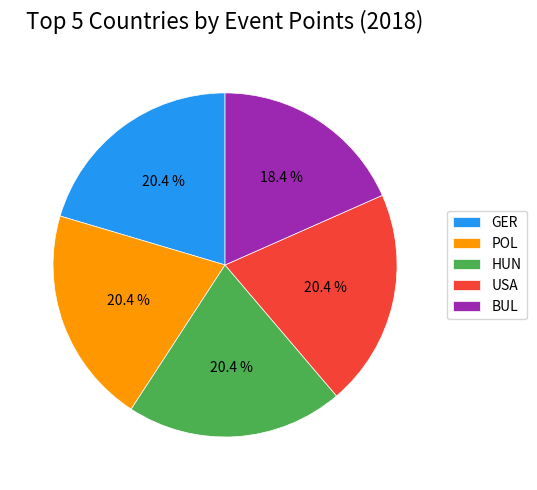

What percentage is NOT represented by BUL?

81.6%